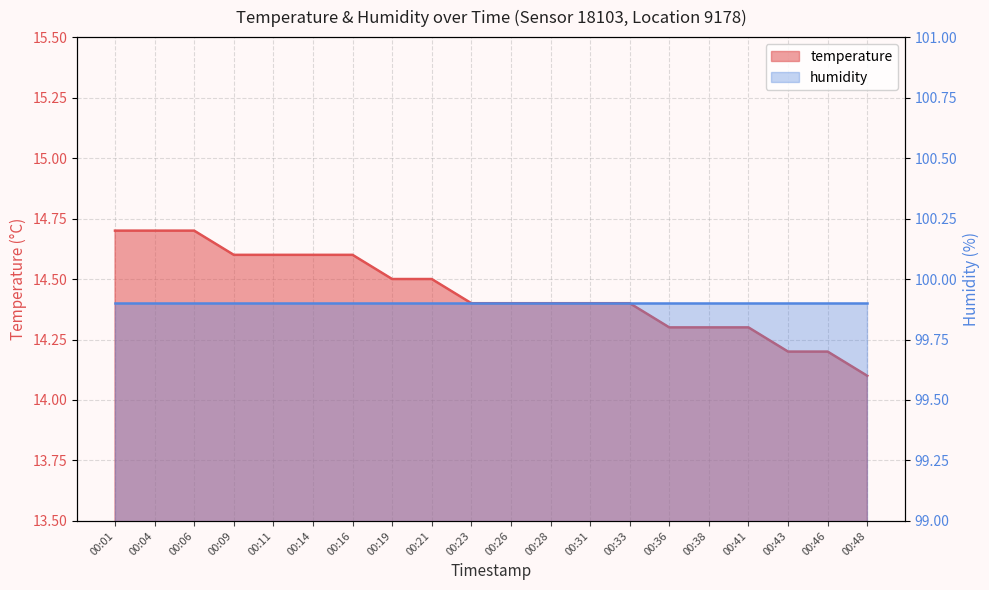

List the labels in order of value, smallest first.

00:48, 00:43, 00:46, 00:36, 00:38, 00:41, 00:23, 00:26, 00:28, 00:31, 00:33, 00:19, 00:21, 00:09, 00:11, 00:14, 00:16, 00:01, 00:04, 00:06